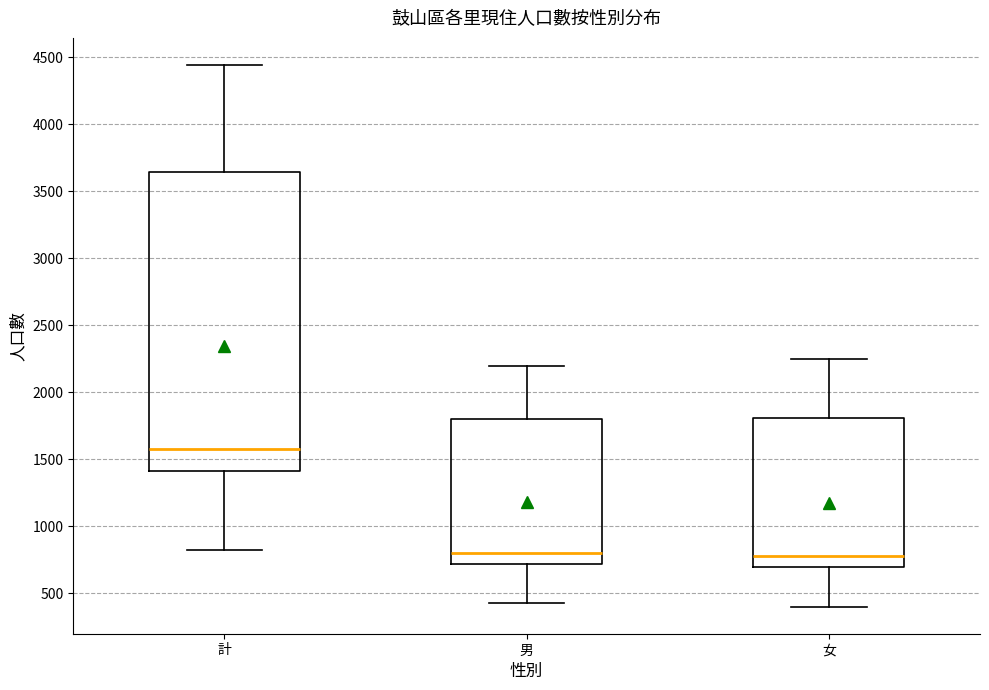

Where is the upper edge of the box for 女 on the y-axis? The values are not printed on the chart, so give them approximately, as read against the axis.

1800